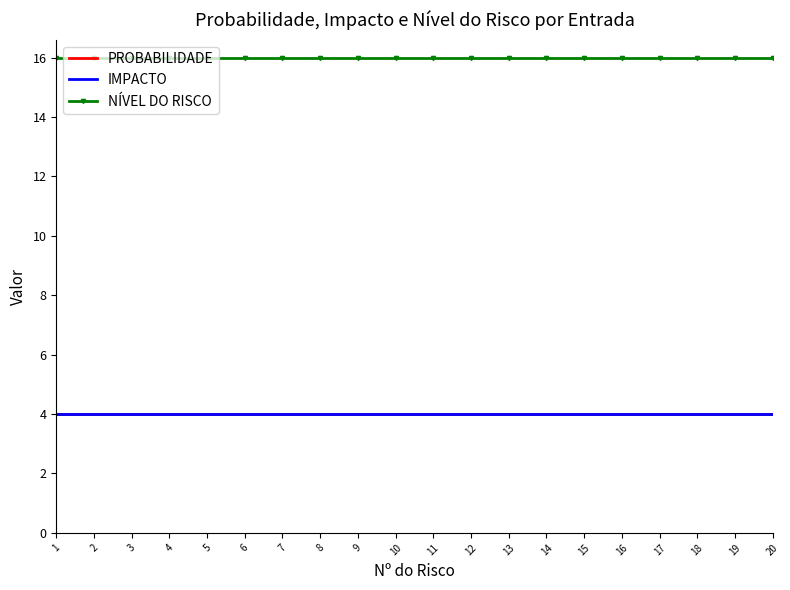

Is the value of IMPACTO at 6 greater than the value of NÍVEL DO RISCO at 5?

No